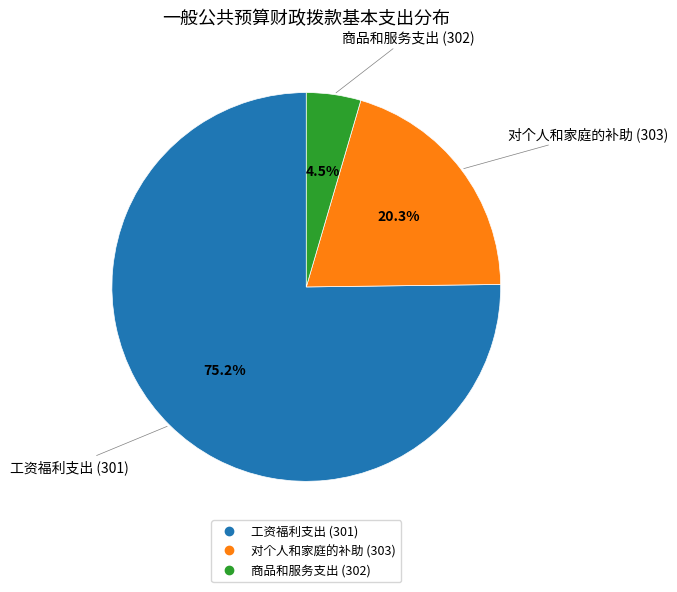

Which category has the smallest portion of the pie?

商品和服务支出 (302)